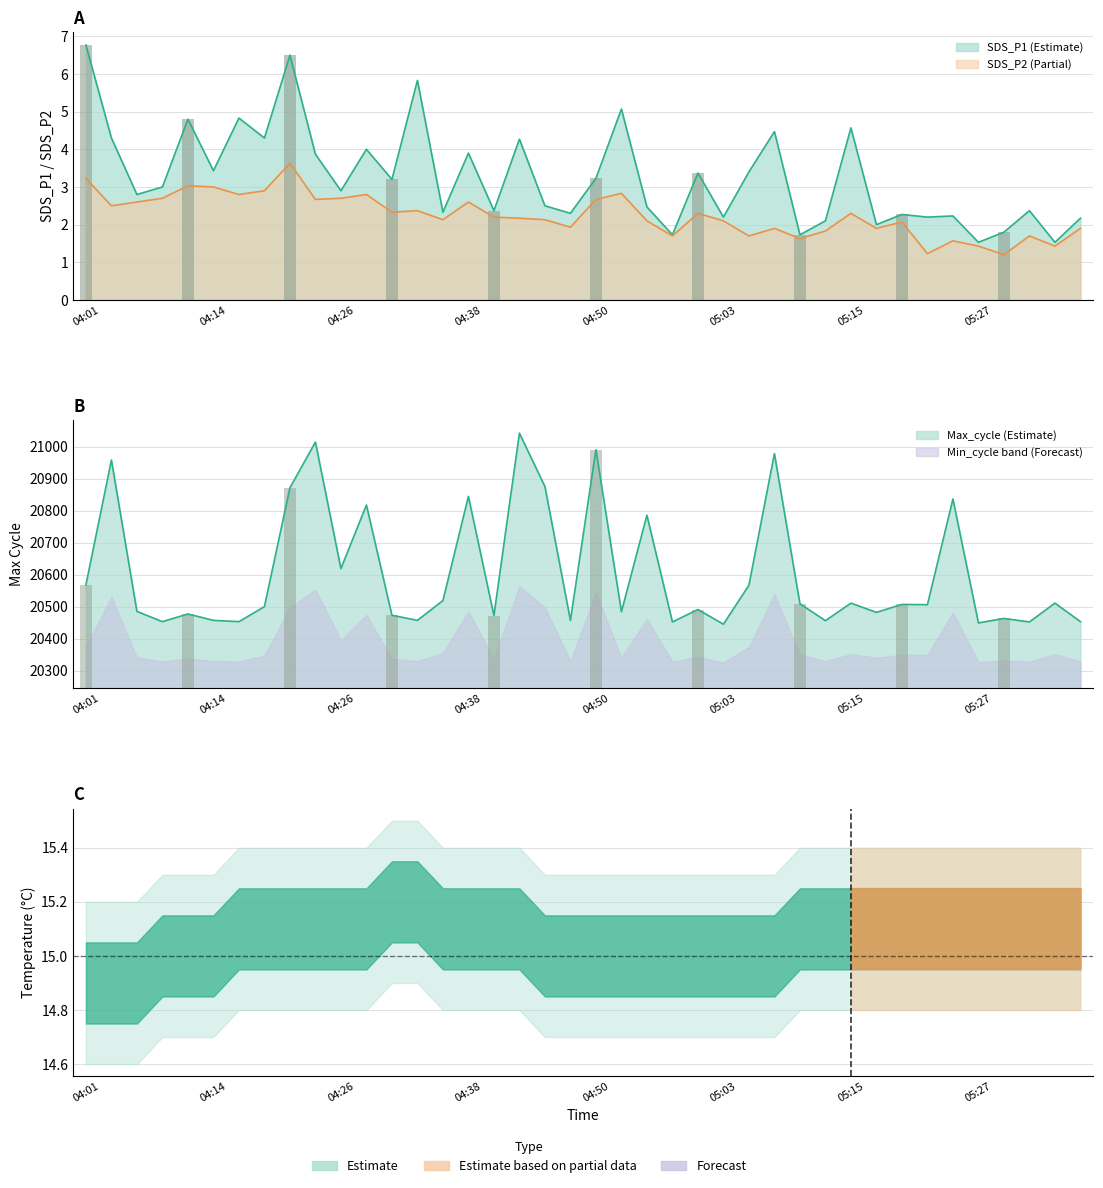

Which series has the largest total across all categories?

Max_cycle